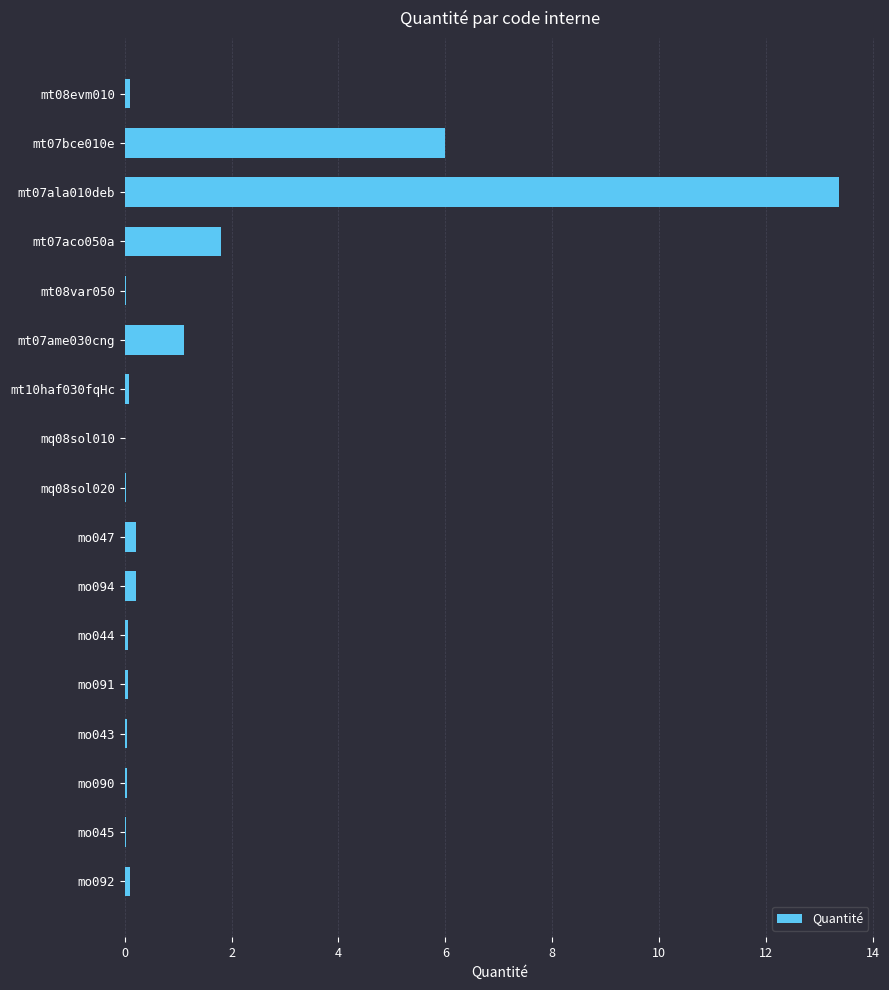

The value at mo043 is 0.0. True or false?

True